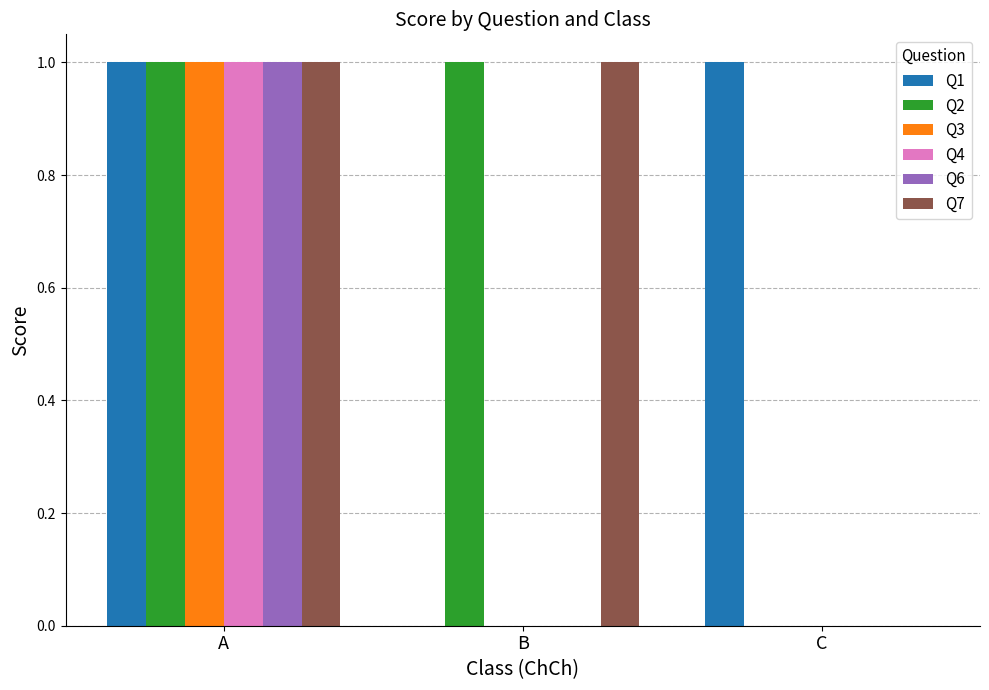

Reading left to right, list all the values displayed in this chart.

Q1: A=1	B=0	C=1
Q2: A=1	B=1	C=0
Q3: A=1	B=0	C=0
Q4: A=1	B=0	C=0
Q6: A=1	B=0	C=0
Q7: A=1	B=1	C=0